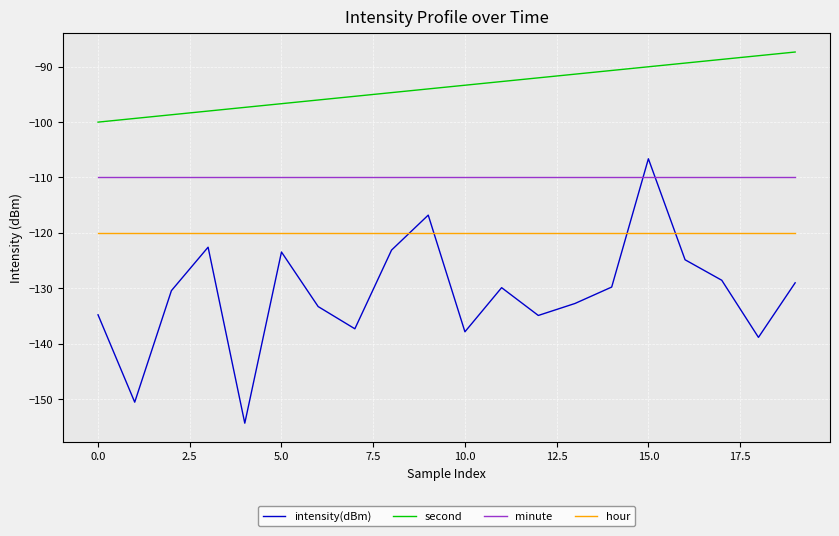

How many intersections are there between intensity(dBm) and minute?

2